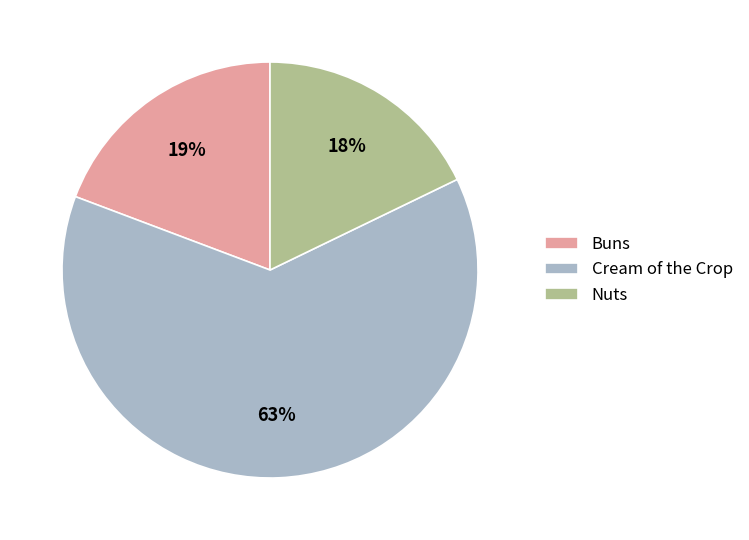

The Cream of the Crop slice represents 70% of the pie. True or false?

False